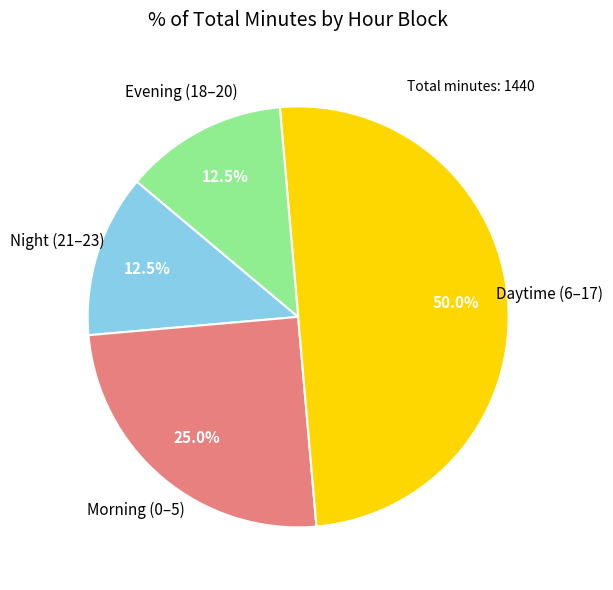

How many segments does this pie chart have?

4